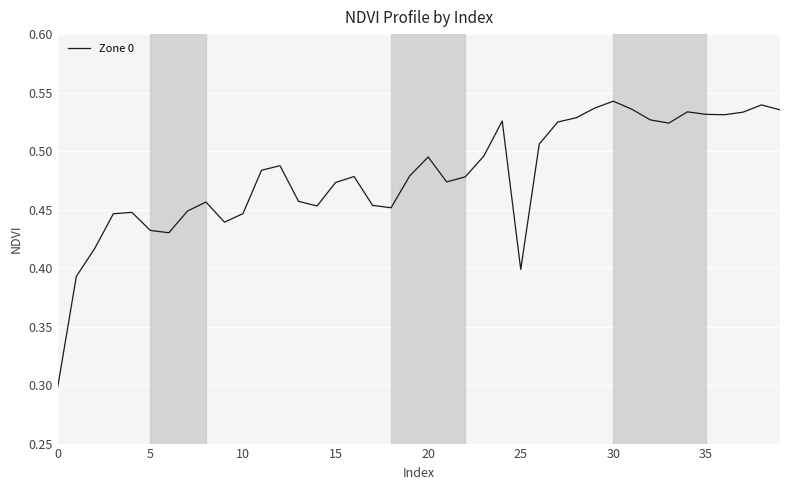

True or false: the data has more than 1 interior local peaks.

True